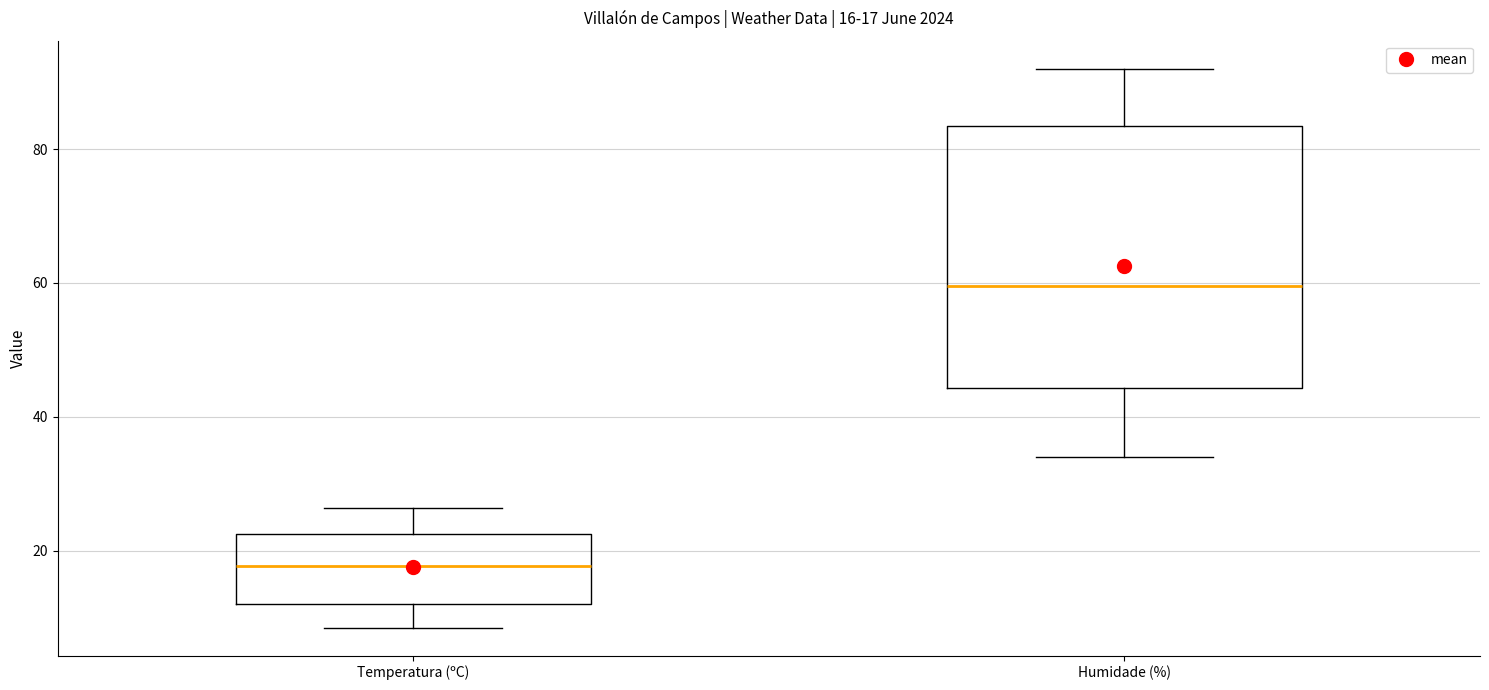

Comparing the boxes themselves (not the whiskers), which one is the tallest?

Humidade (%)